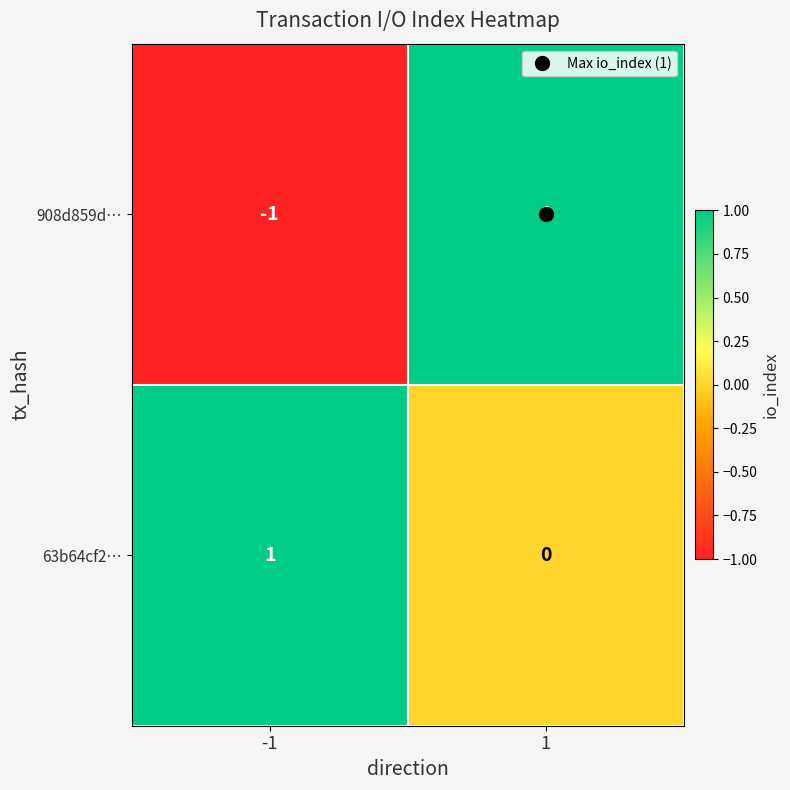

Is the value of 908d859d… at 1 greater than the value of 63b64cf2… at 1?

Yes